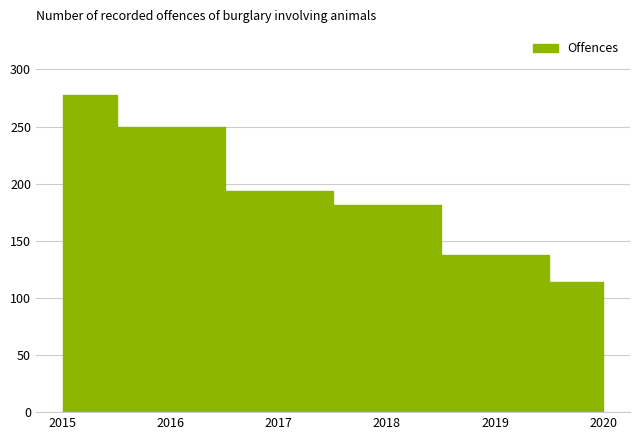

Reading right to left, transcribe all the data shown in this chart.

114	138	181	194	250	278